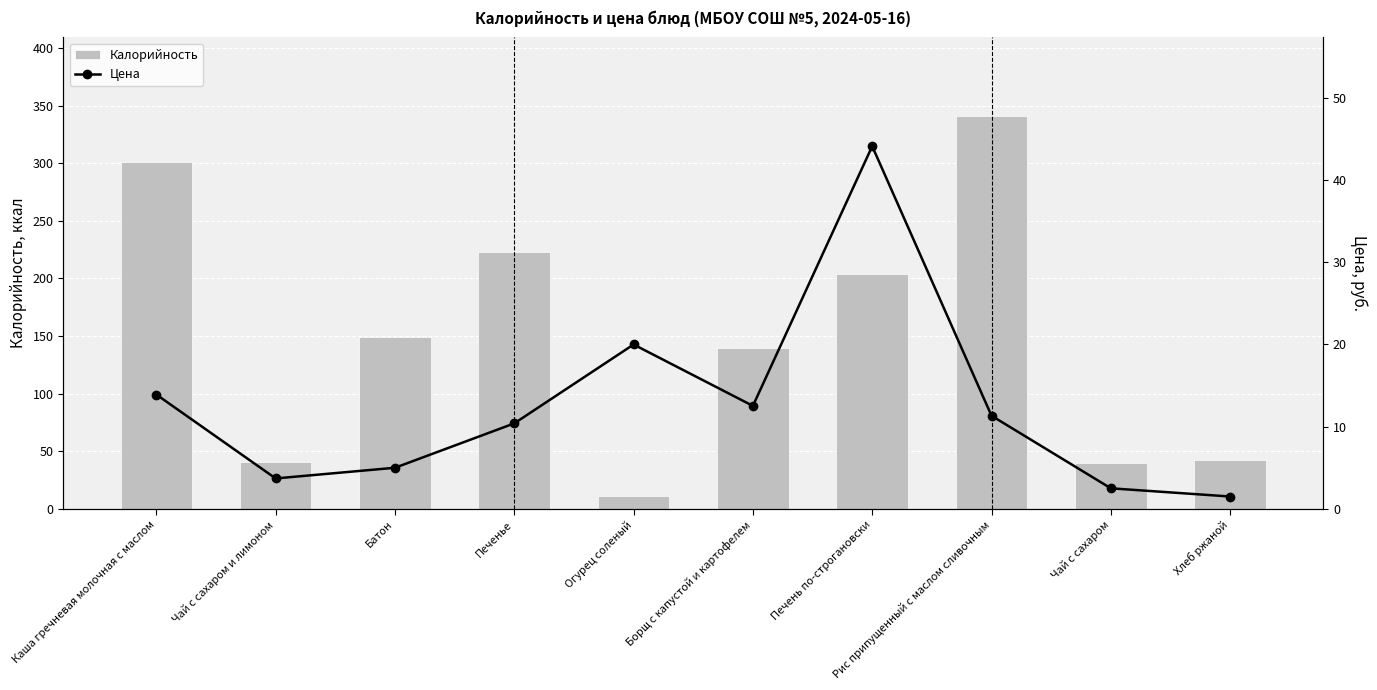

Read the Калорийность value at Батон.

149